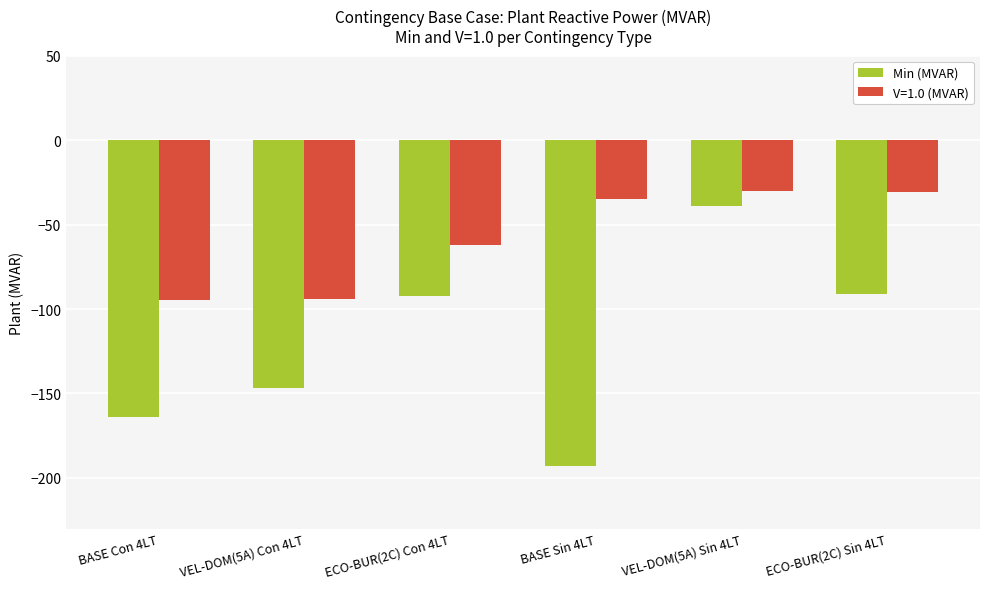

The value of V=1.0 (MVAR) at BASE Con 4LT is -66.0. True or false?

False